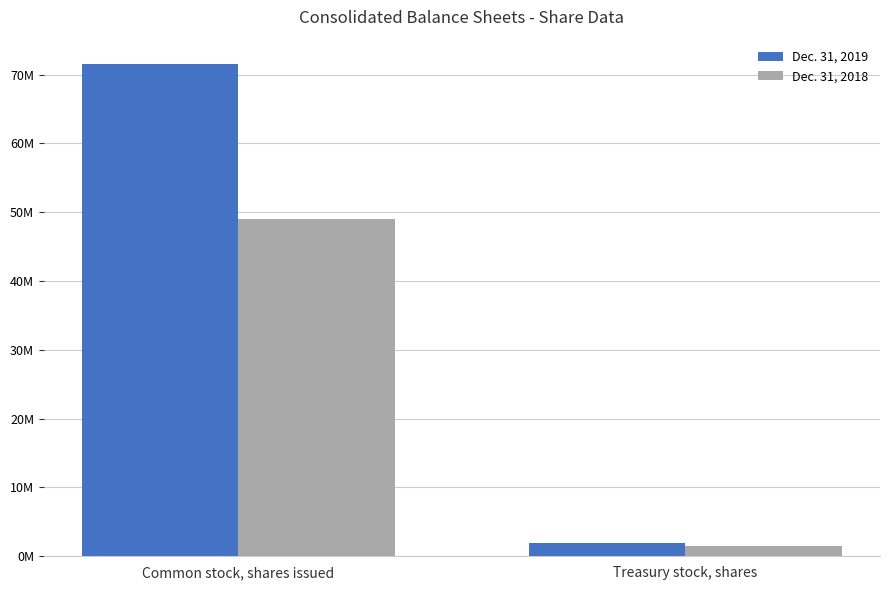

What are all the series names shown in the legend?

Dec. 31, 2019, Dec. 31, 2018